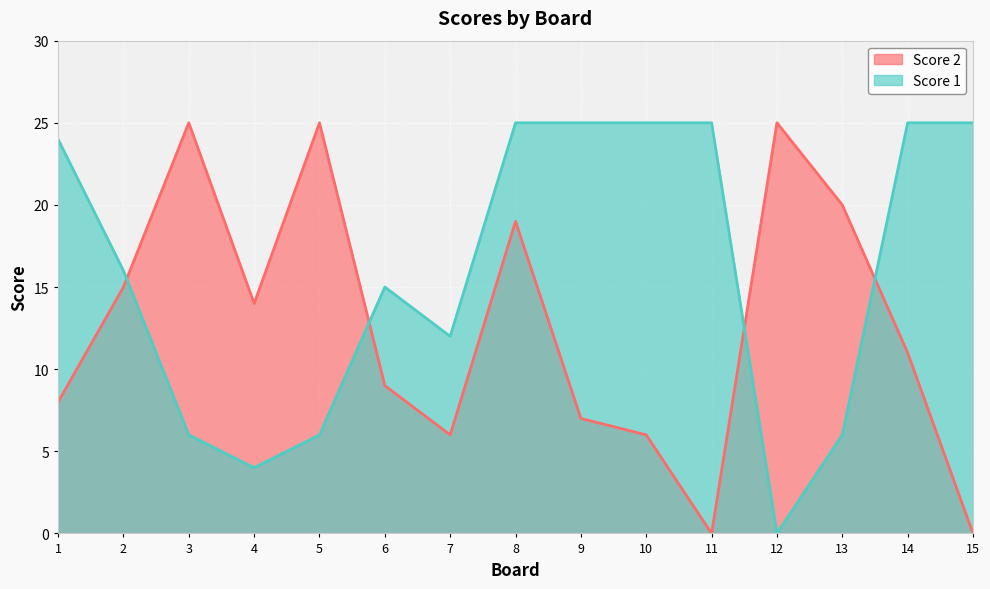

List the series in order of their peak value, lowest first.

Score 2, Score 1